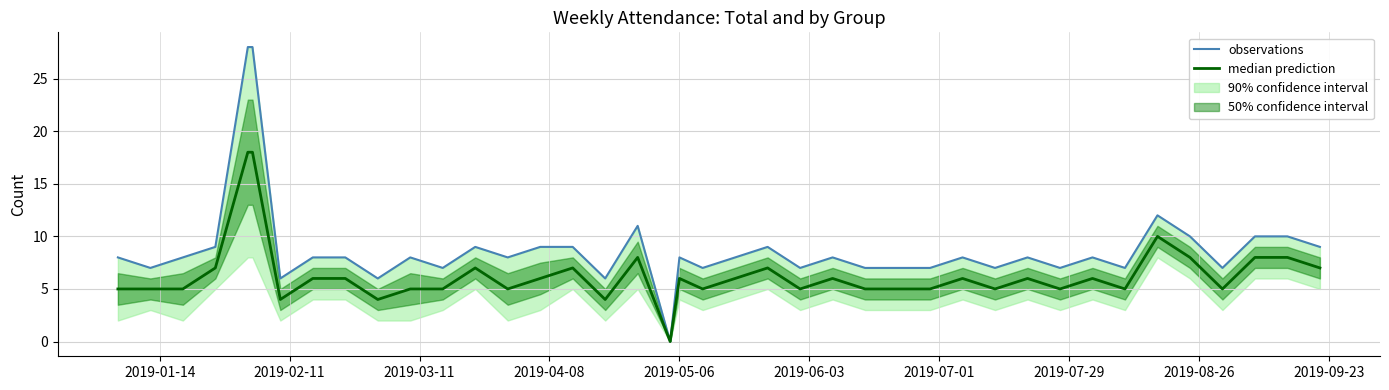

What is the maximum value for median prediction?

18